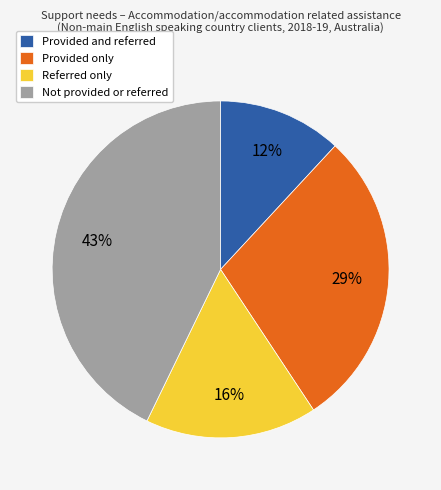

Count the number of slices in the pie.

4